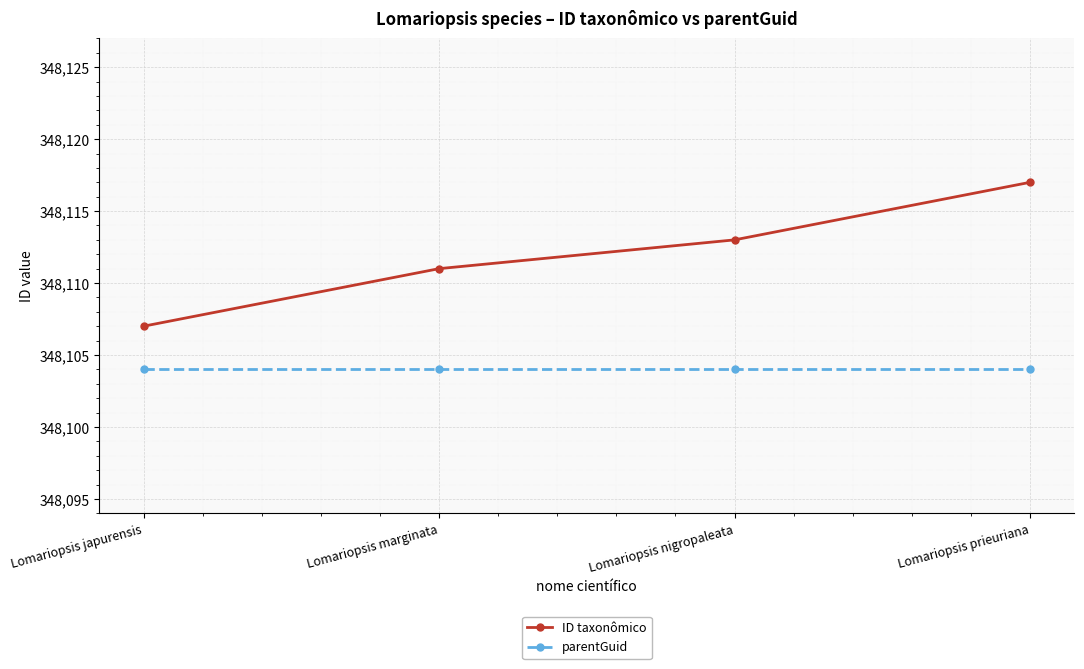

At Lomariopsis nigropaleata, list the series in order from smallest to largest.

parentGuid, ID taxonômico